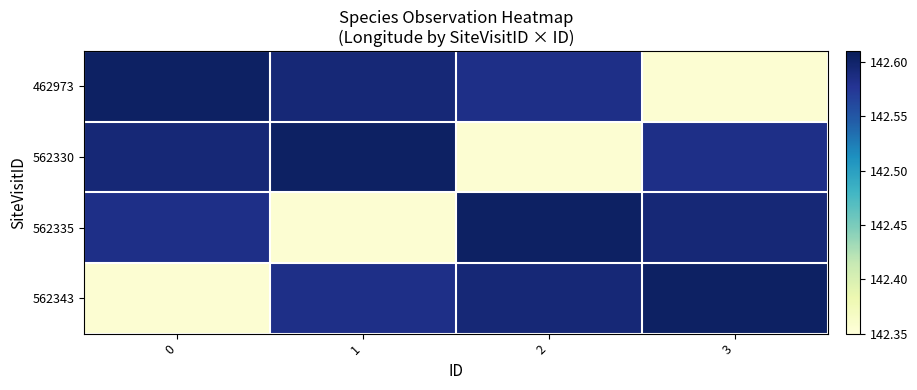

At which category does the chart reach its minimum across all series?

3